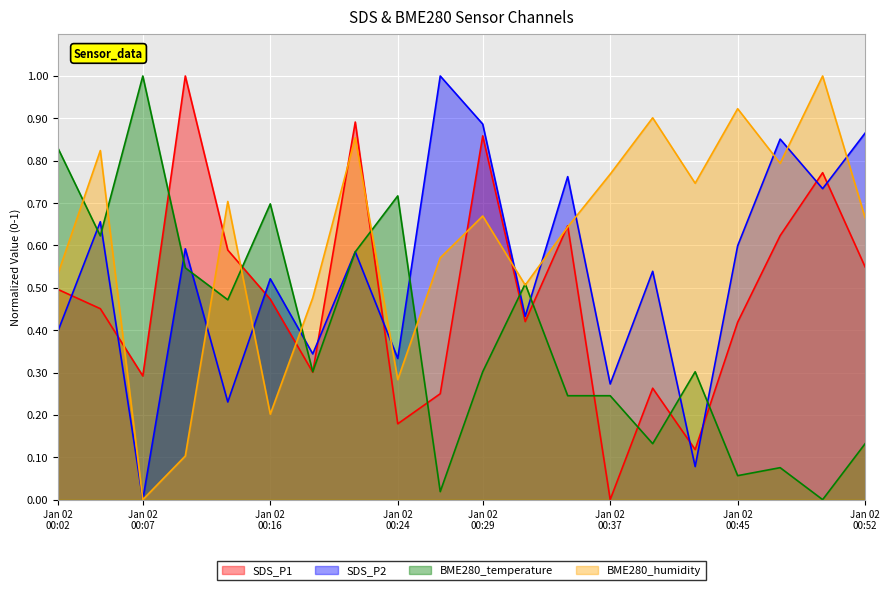

At which category does the chart reach its peak across all series?

2021/01/02 00:10